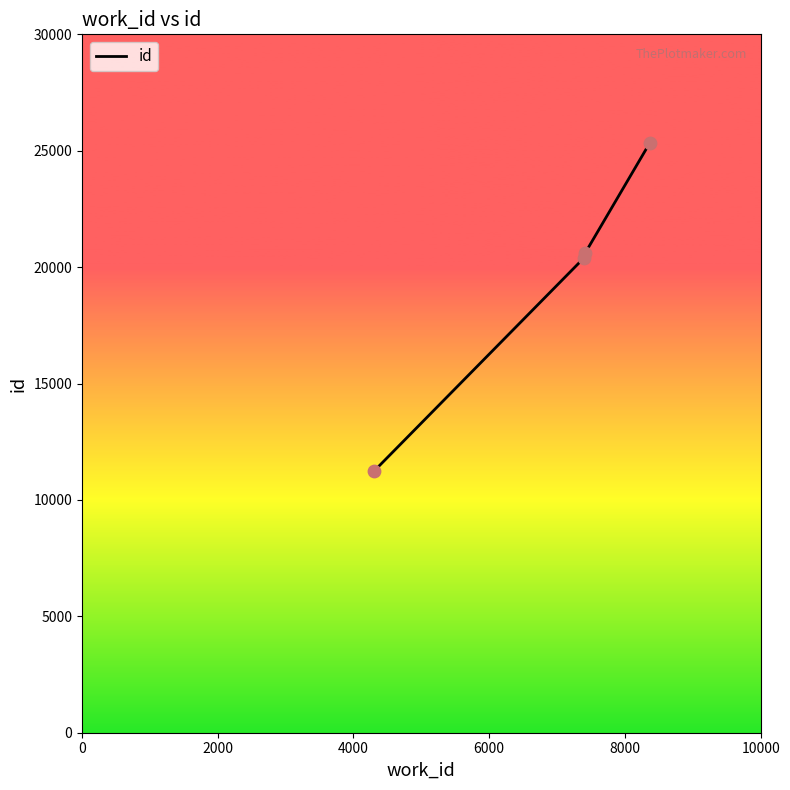

What is the minimum value shown in the chart?

11229